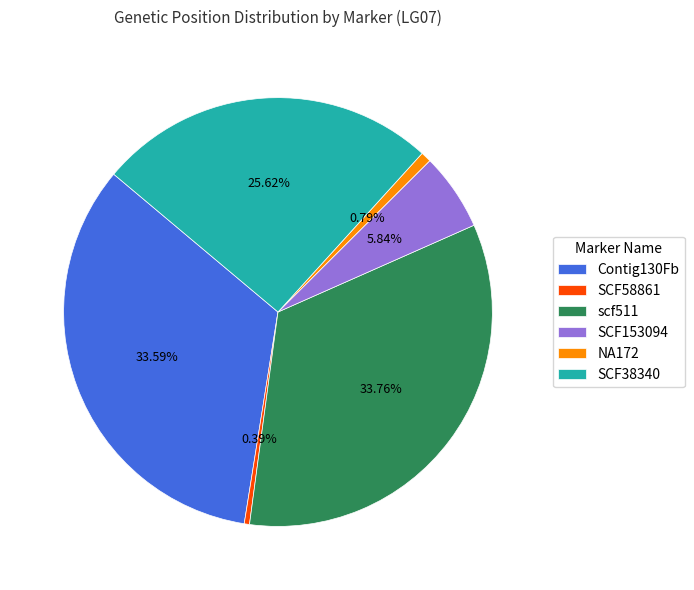

True or false: SCF38340 accounts for 37% of the total.

False